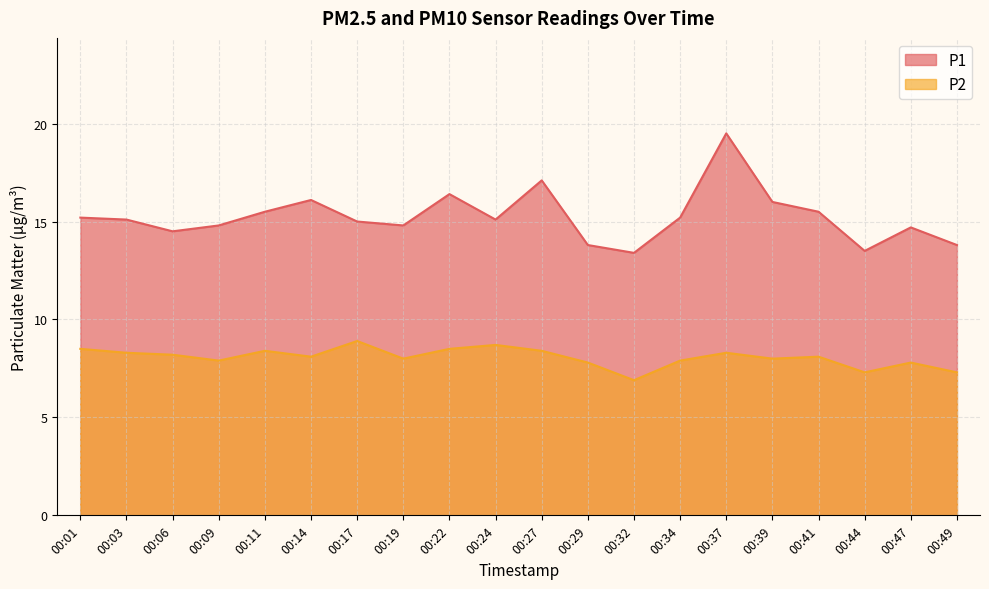

What is the average value of the P1 series?

15.2